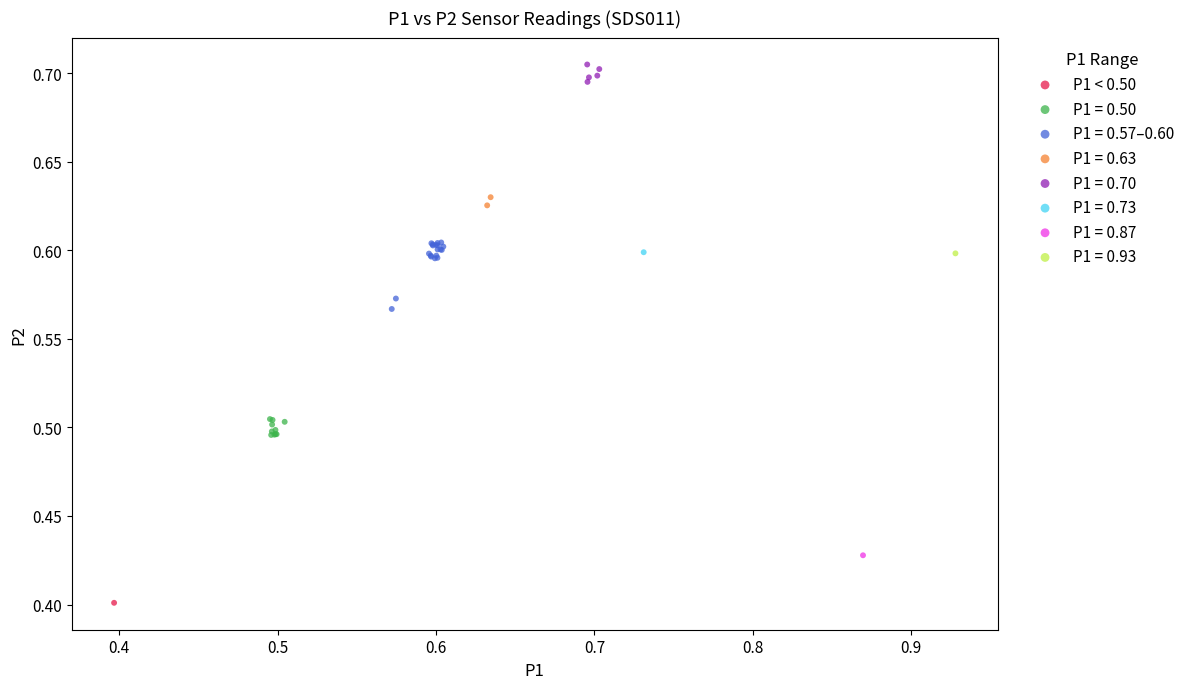

What are all the series names shown in the legend?

P1 < 0.50, P1 = 0.50, P1 = 0.57–0.60, P1 = 0.63, P1 = 0.70, P1 = 0.73, P1 = 0.87, P1 = 0.93